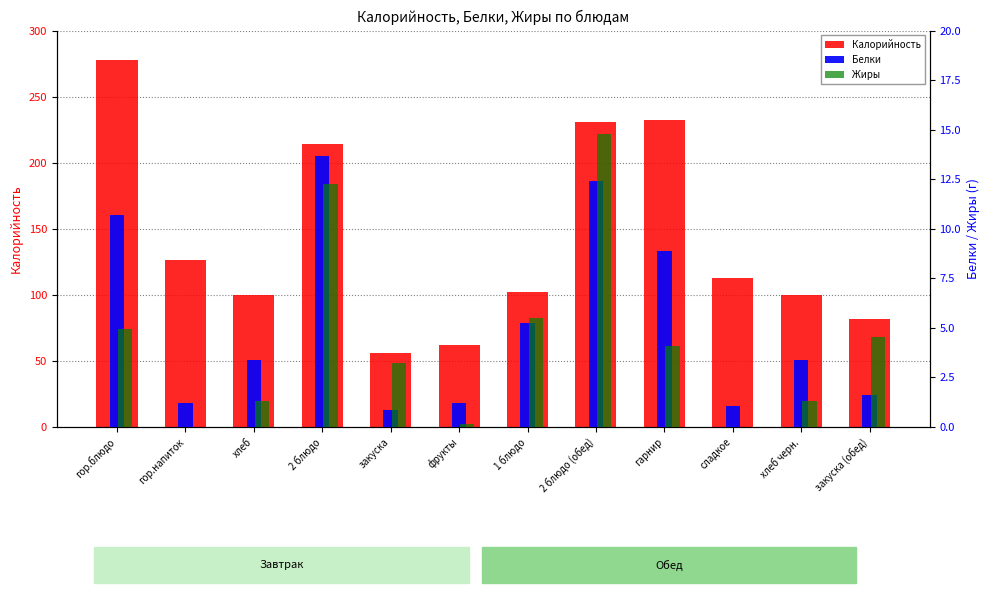

How many distinct data groups are displayed?

3